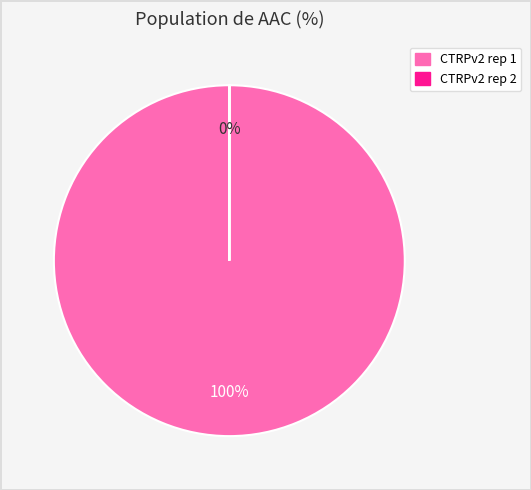

What is the largest slice in the pie chart?

CTRPv2 rep 1